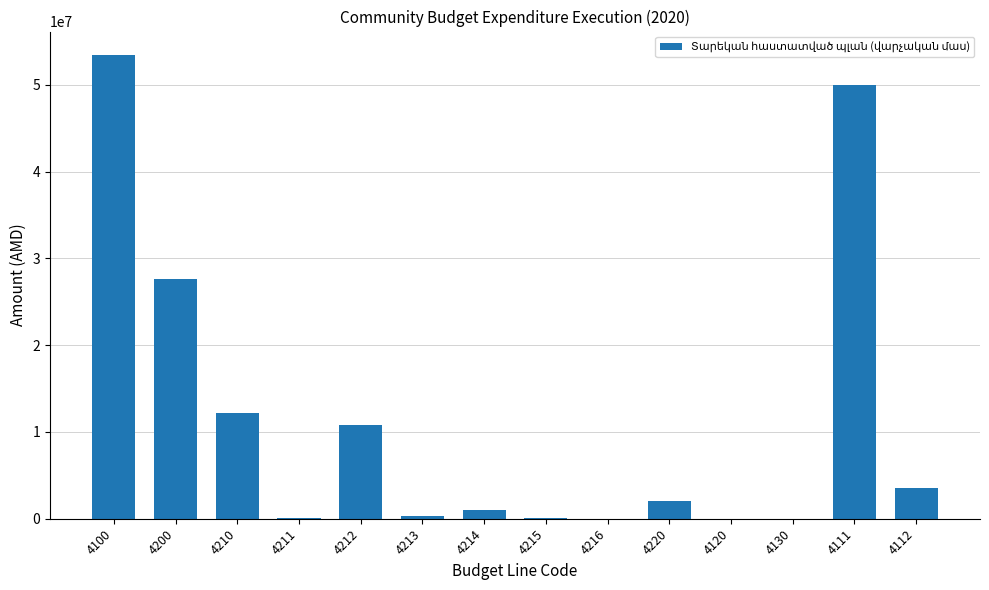

What is the sum of all values?

160944000